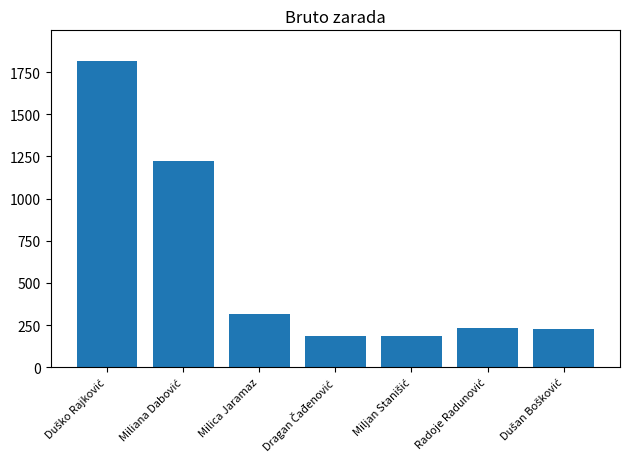

What is the label of the 3rd bar from the left?

Milica Jaramaz